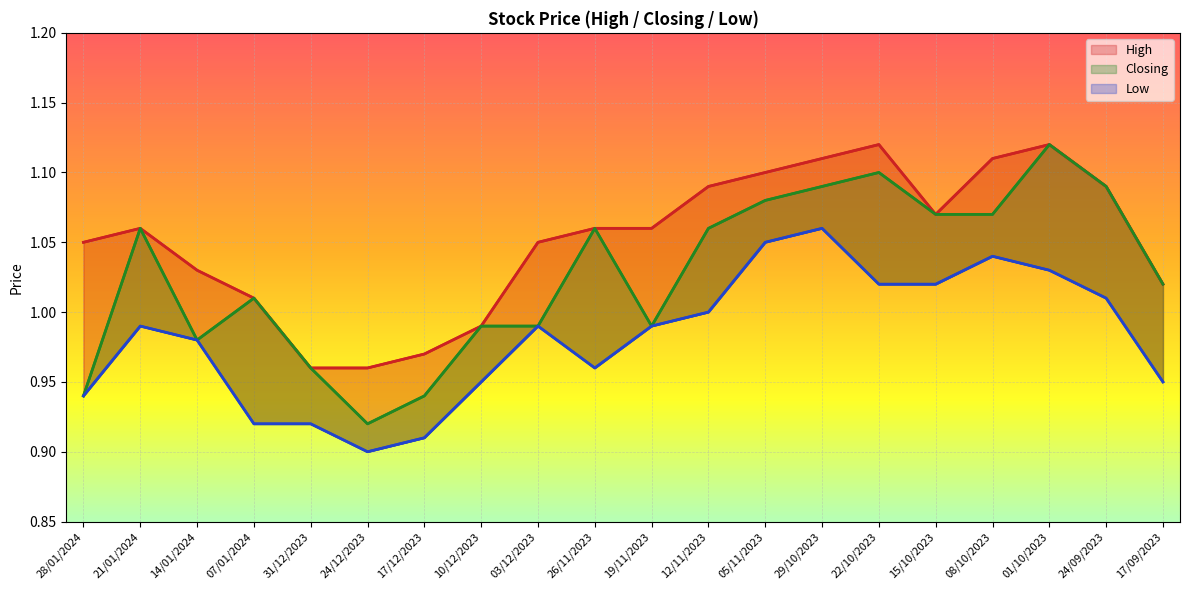

At which label is Low closest to 0?

24/12/2023